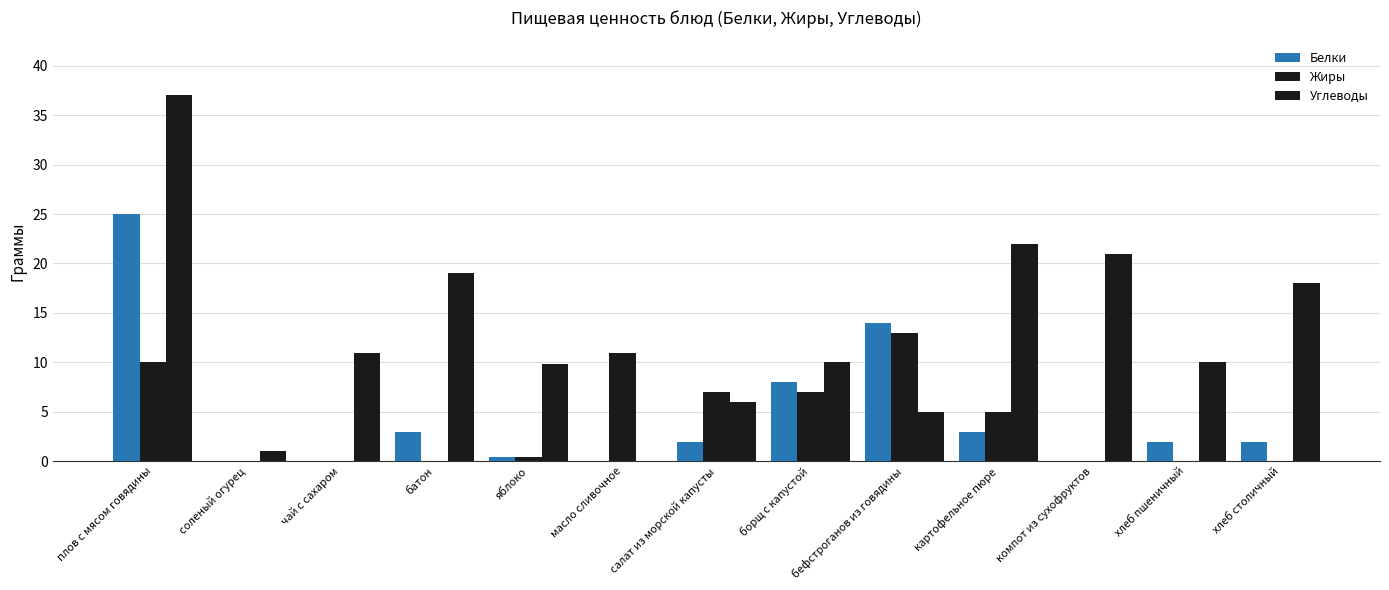

How many distinct data groups are displayed?

3